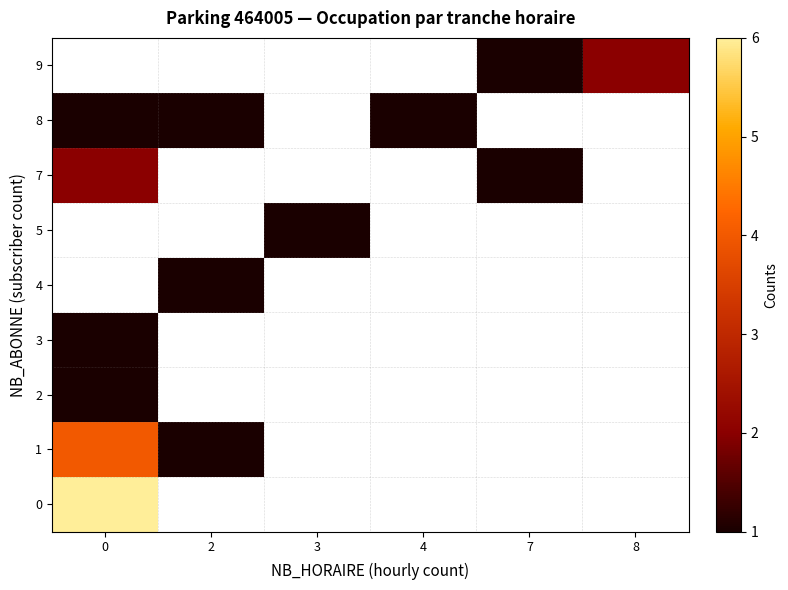

How many series are shown in this chart?

9